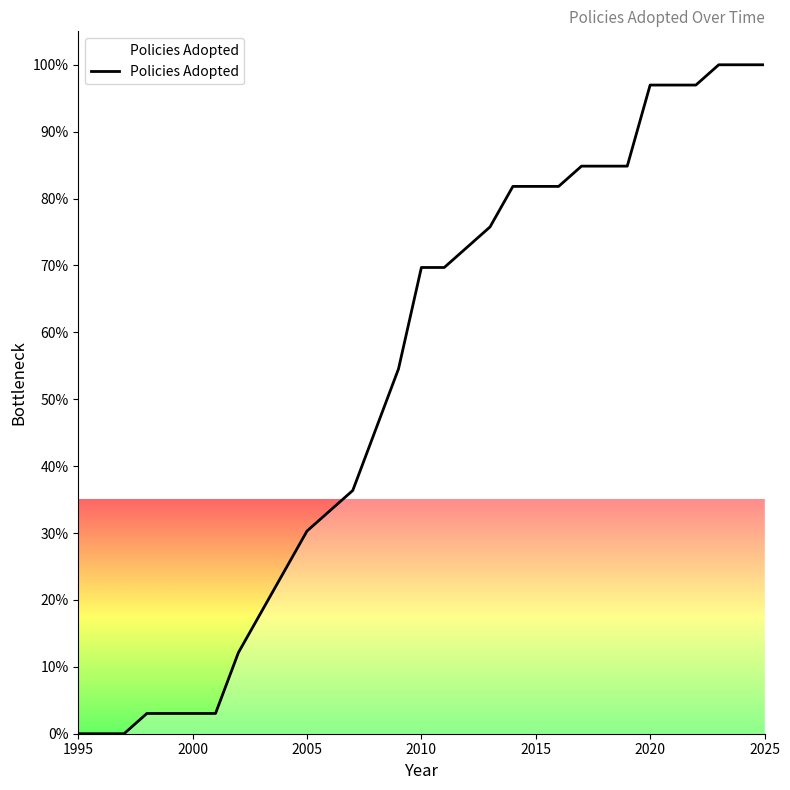

What is the greatest value displayed?

100.0